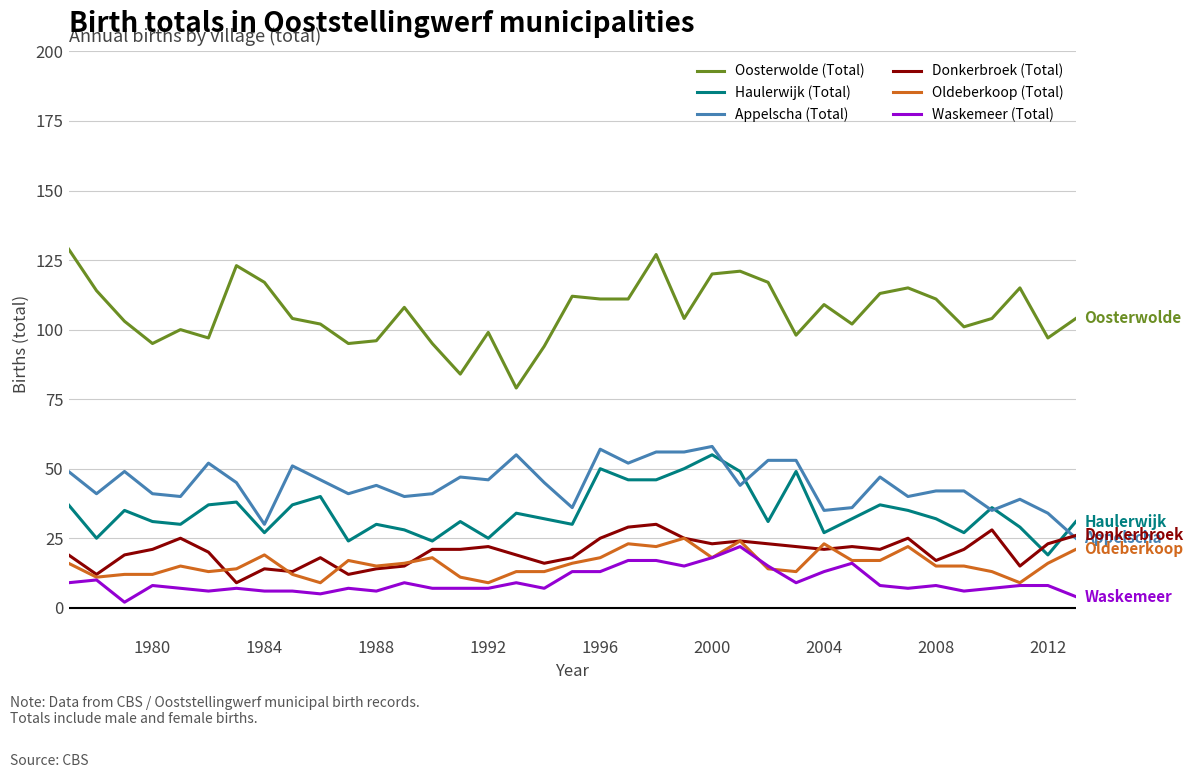

True or false: Oosterwolde (Total) and Appelscha (Total) intersect in this chart.

False